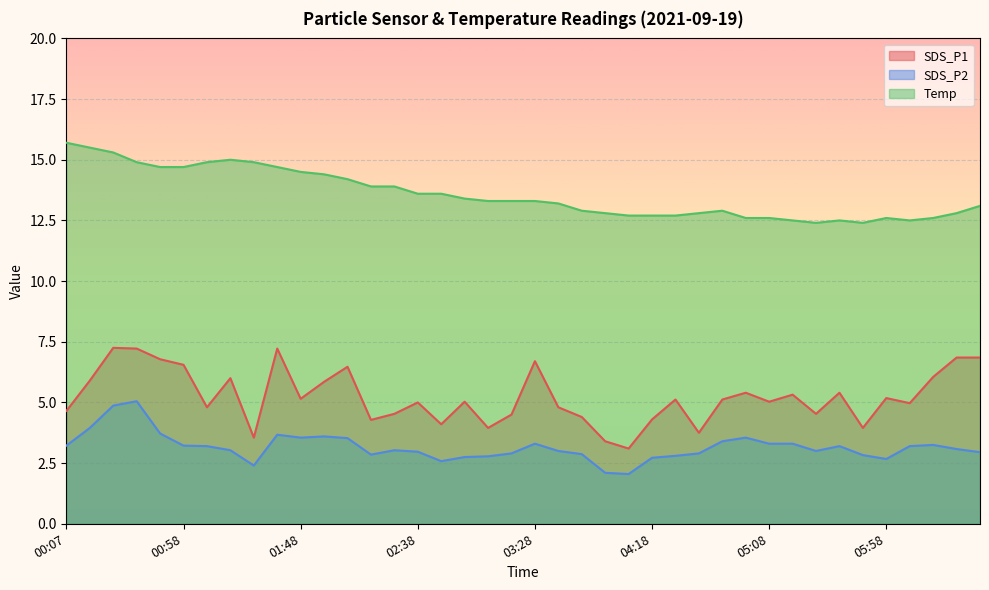

The value of Temp at 04:28 is 6.8. True or false?

False